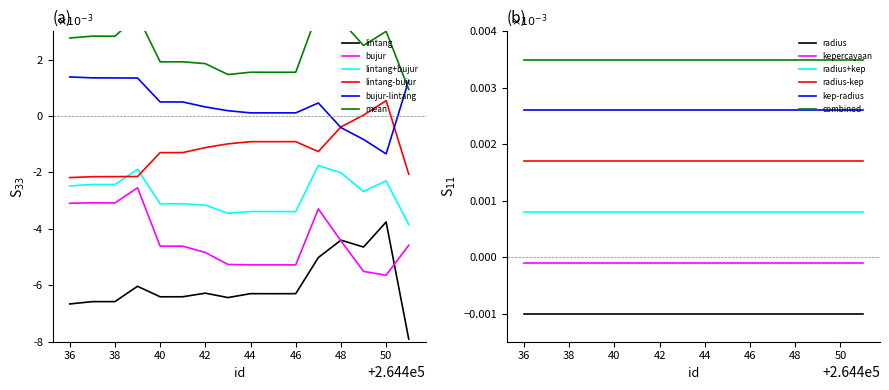

True or false: combined and kep-radius cross at least once.

False